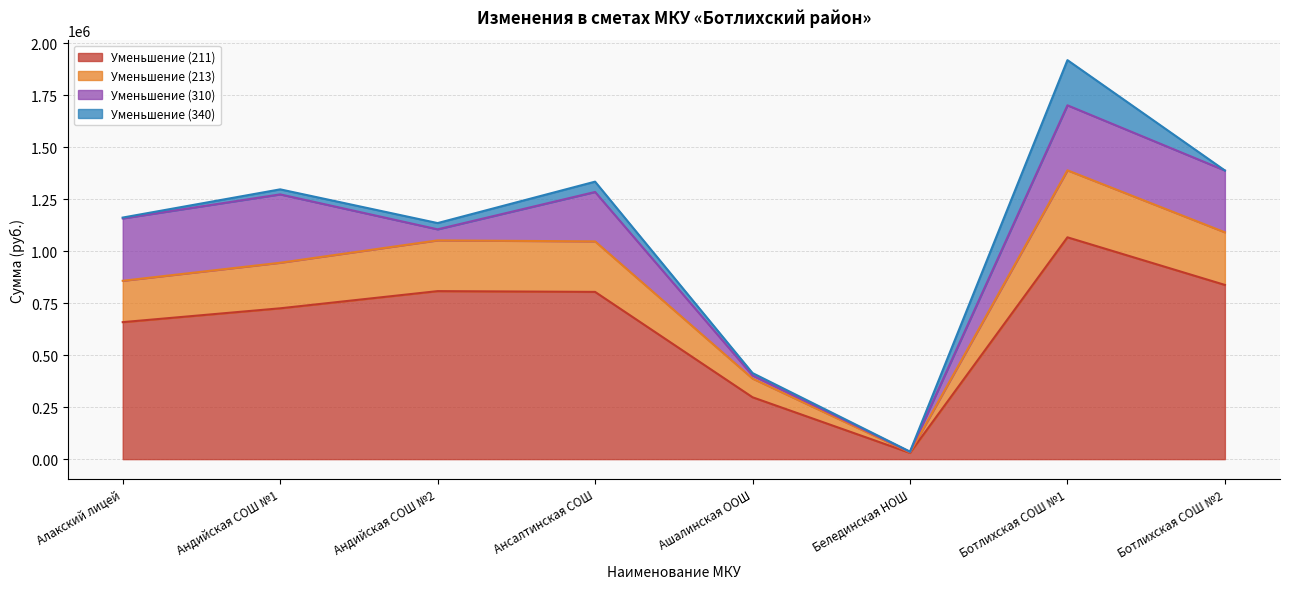

The Уменьшение (213) series shows 857762 at Алакский лицей. True or false?

True